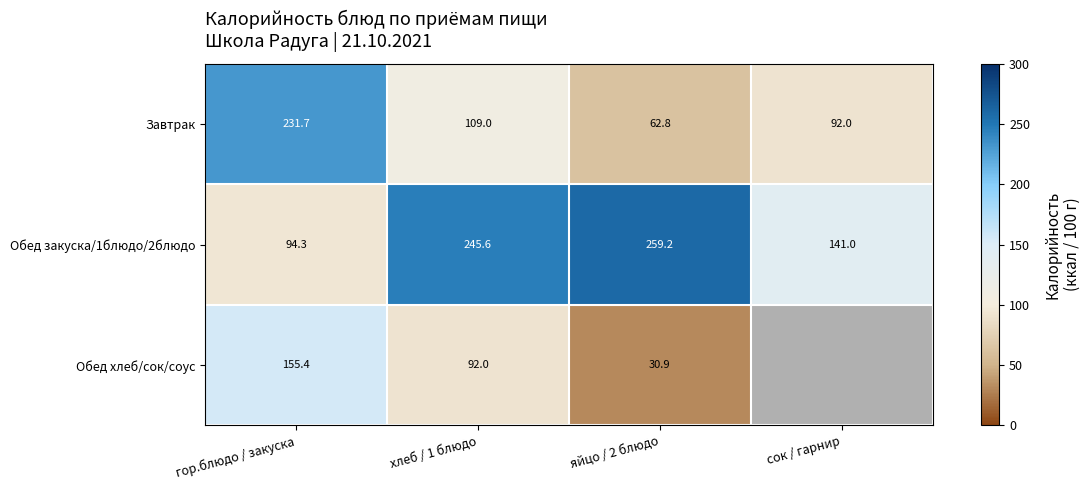

The value of Обед закуска/1блюдо/2блюдо at хлеб / 1 блюдо is 432.0. True or false?

False